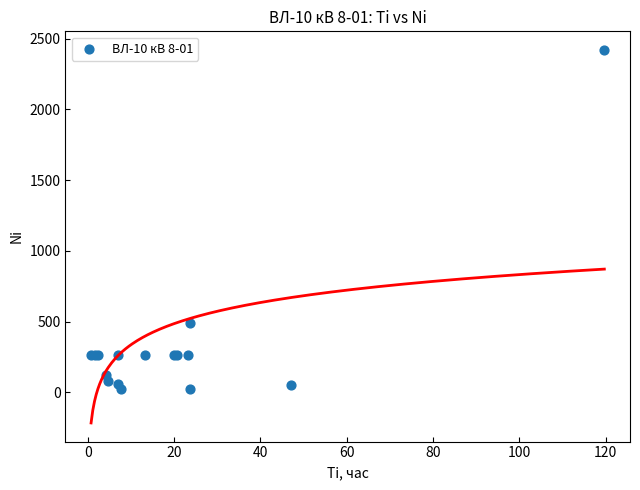

What Y value in the scatter plot is closest to 1221?

488